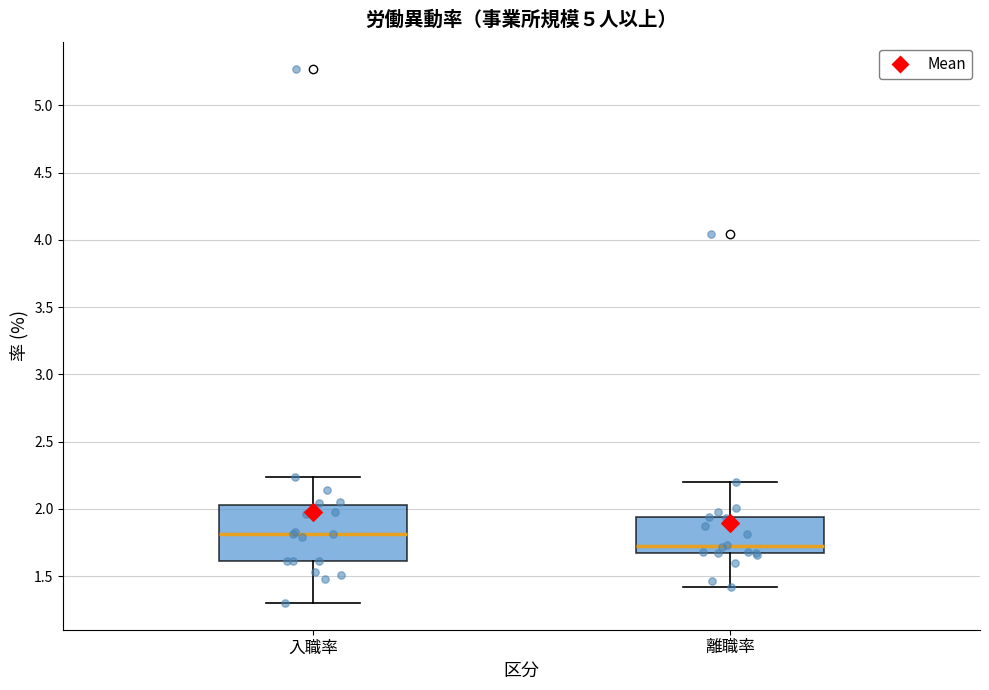

Which box has the highest median line?

入職率